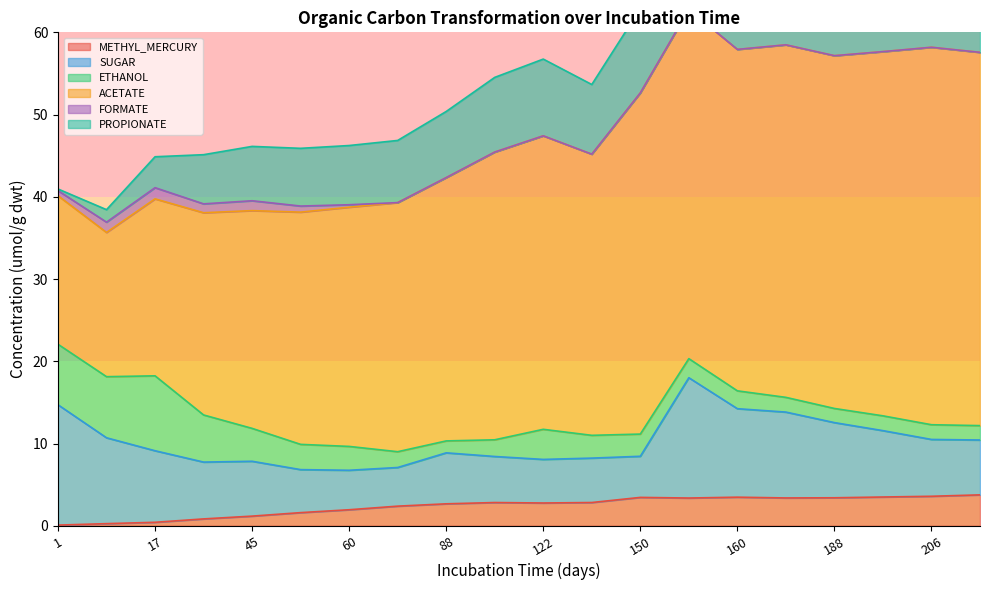

Reading left to right, transcribe all the data shown in this chart.

METHYL_MERCURY: 1=0.1	7=0.3	17=0.4	34=0.8	45=1.2	53=1.6	60=1.9	73=2.4	88=2.7	101=2.8	122=2.8	144=2.8	150=3.4	154=3.4	160=3.5	168=3.4	188=3.4	198=3.5	206=3.6	220=3.8
SUGAR: 1=14.6	7=10.4	17=8.7	34=6.9	45=6.7	53=5.2	60=4.8	73=4.7	88=6.2	101=5.6	122=5.3	144=5.4	150=5.0	154=14.6	160=10.8	168=10.4	188=9.1	198=8.1	206=6.9	220=6.7
ETHANOL: 1=7.4	7=7.4	17=9.1	34=5.7	45=4.0	53=3.1	60=2.9	73=1.9	88=1.4	101=2.0	122=3.7	144=2.8	150=2.7	154=2.3	160=2.2	168=1.8	188=1.7	198=1.8	206=1.8	220=1.8
ACETATE: 1=18.1	7=17.5	17=21.5	34=24.6	45=26.5	53=28.2	60=29.1	73=30.3	88=32.0	101=35.0	122=35.7	144=34.2	150=41.5	154=42.5	160=41.5	168=42.9	188=42.9	198=44.3	206=45.9	220=45.4
FORMATE: 1=0.6	7=1.2	17=1.4	34=1.1	45=1.2	53=0.7	60=0.3	73=0.0	88=0.0	101=0.0	122=0.0	144=0.0	150=0.0	154=0.0	160=0.0	168=0.0	188=0.0	198=0.0	206=0.0	220=0.0
PROPIONATE: 1=0.2	7=1.5	17=3.8	34=6.0	45=6.6	53=7.0	60=7.2	73=7.6	88=8.0	101=9.1	122=9.3	144=8.5	150=10.2	154=10.4	160=10.1	168=10.3	188=10.1	198=10.4	206=10.7	220=10.3